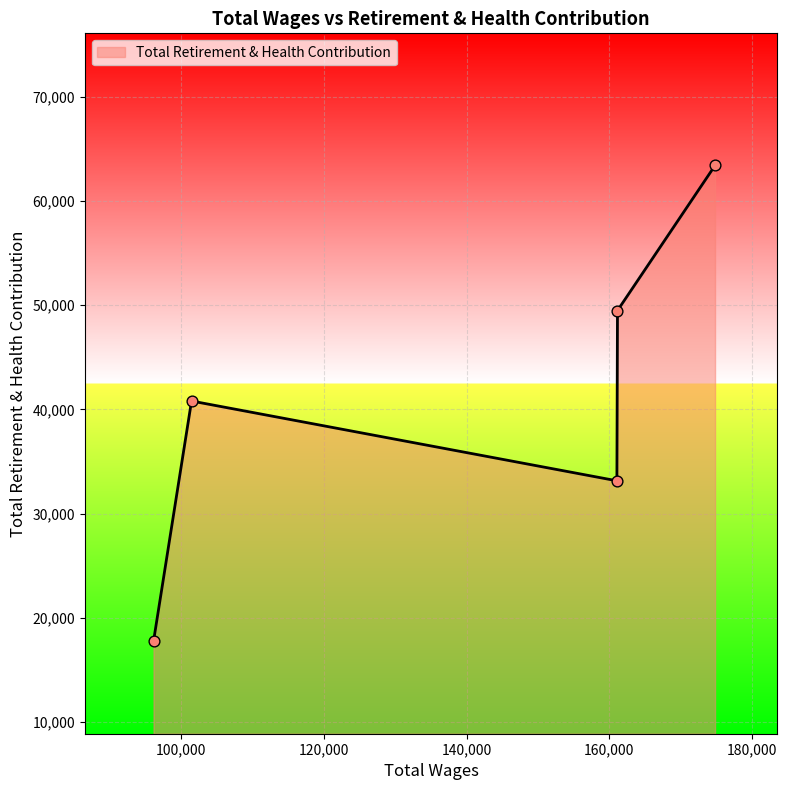

What is the maximum value shown in the chart?

63419